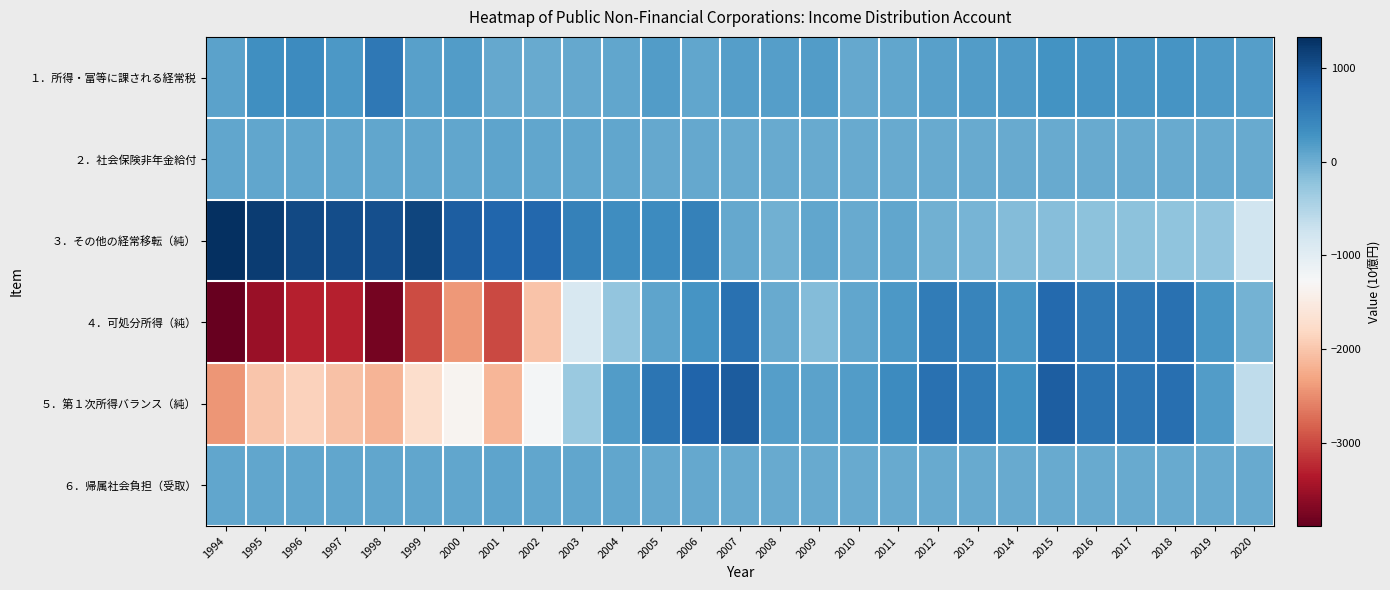

List the series in order of their peak value, highest first.

３．その他の経常移転（純）, ５．第１次所得バランス（純）, ４．可処分所得（純）, １．所得・富等に課される経常税, ２．社会保険非年金給付, ６．帰属社会負担（受取）